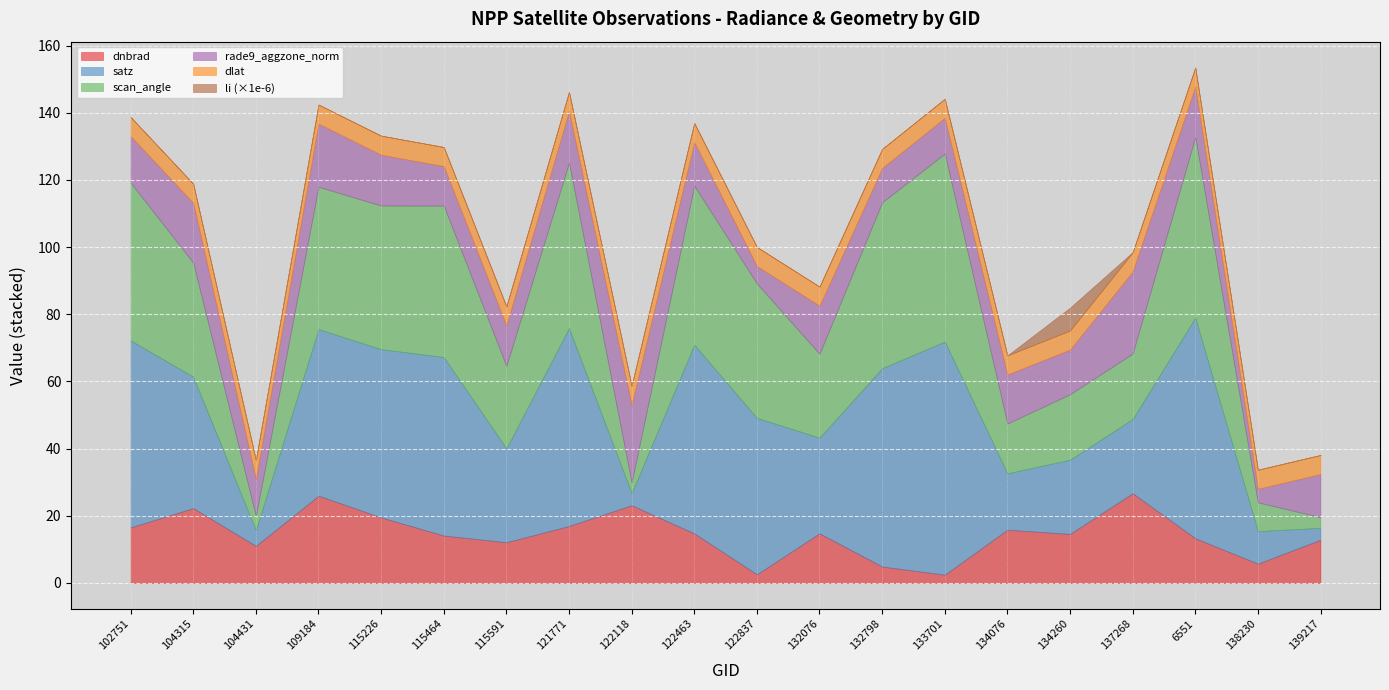

What is the difference between the dnbrad values at 104315 and 137268?

4.4